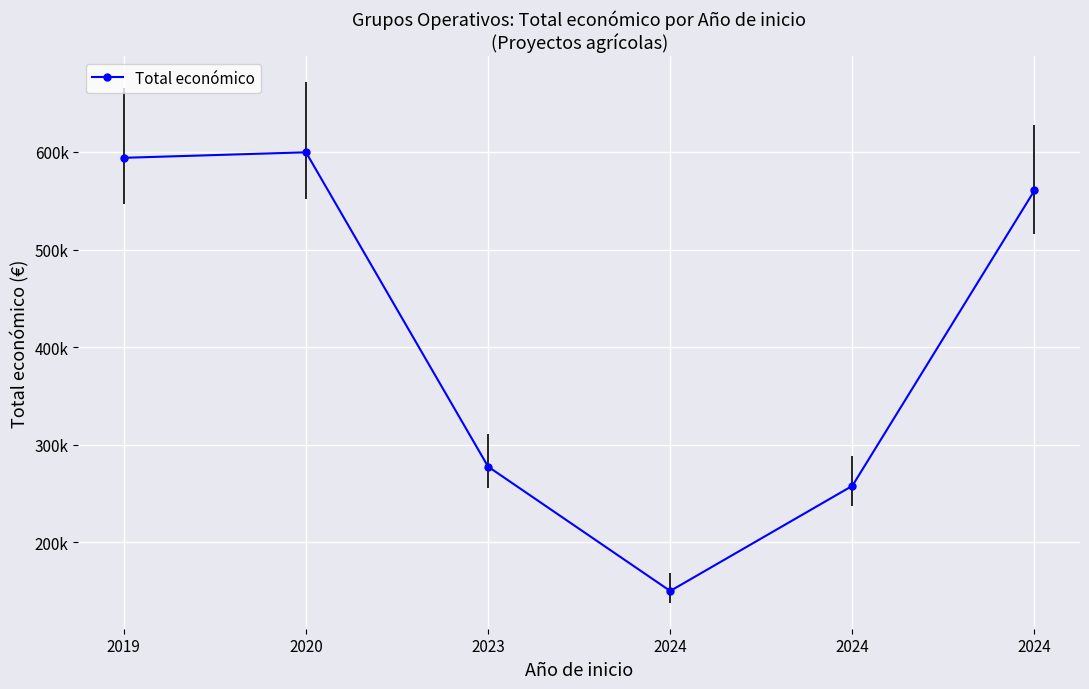

Is this an area chart (filled region under the line)?

No